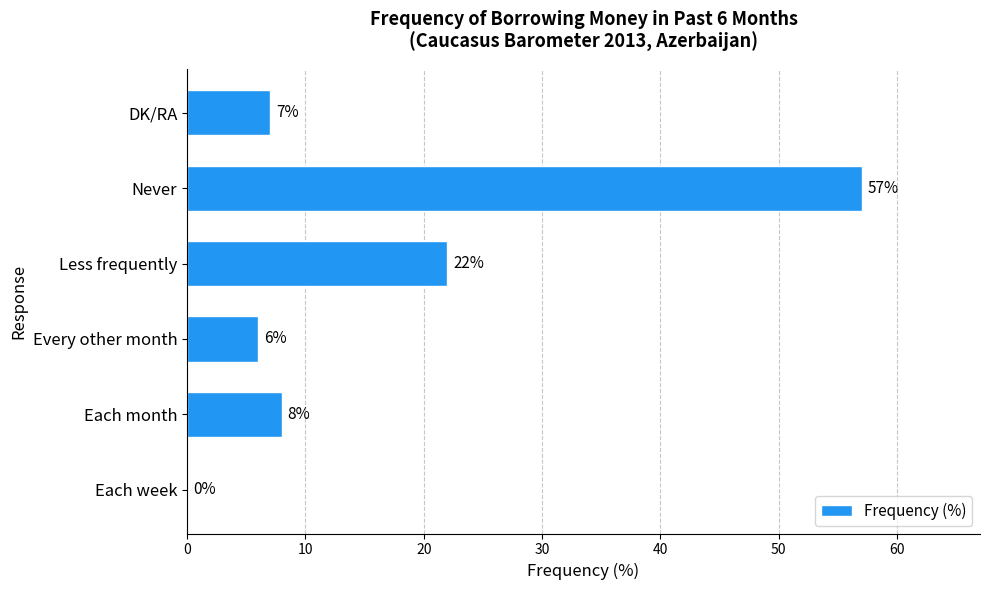

What is the maximum value shown in the chart?

57